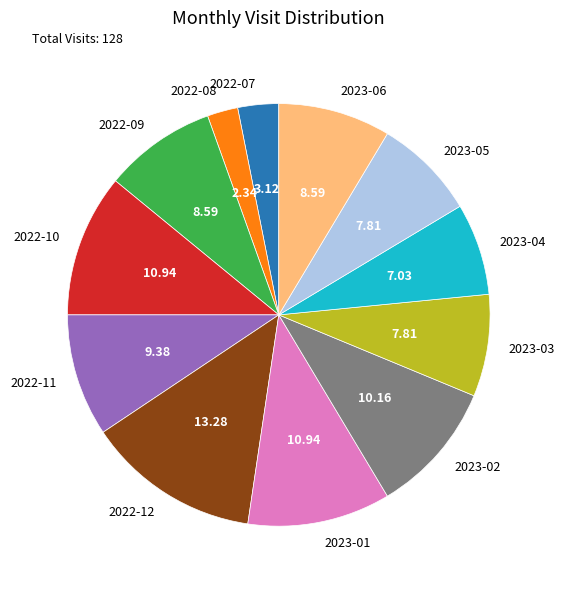

Is there a majority slice in this chart?

No